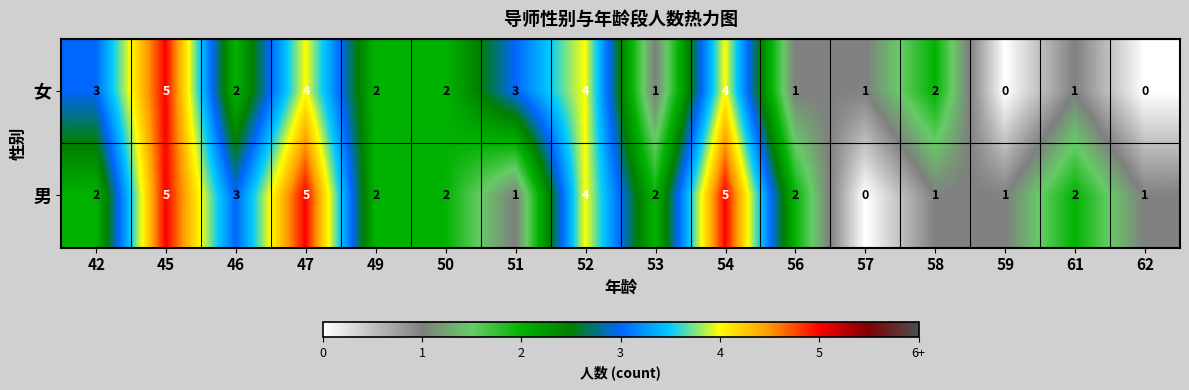

Which series has the largest total across all categories?

男